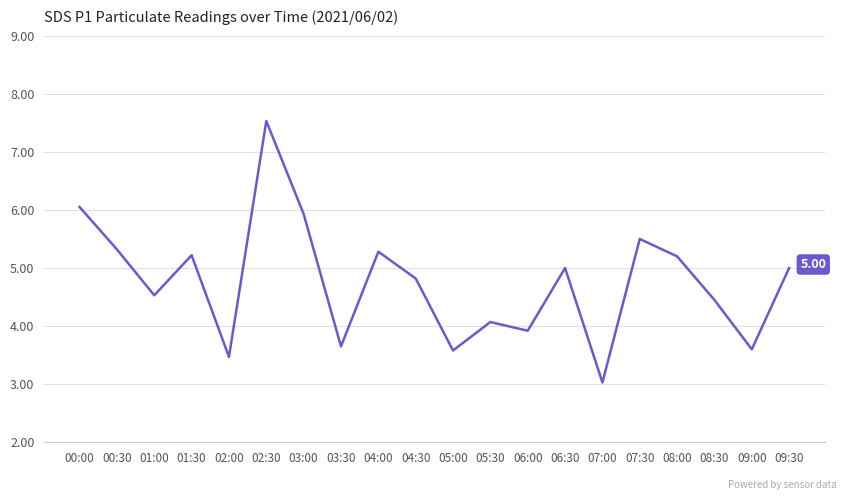

At which category does the data reach its first local valley?

01:00